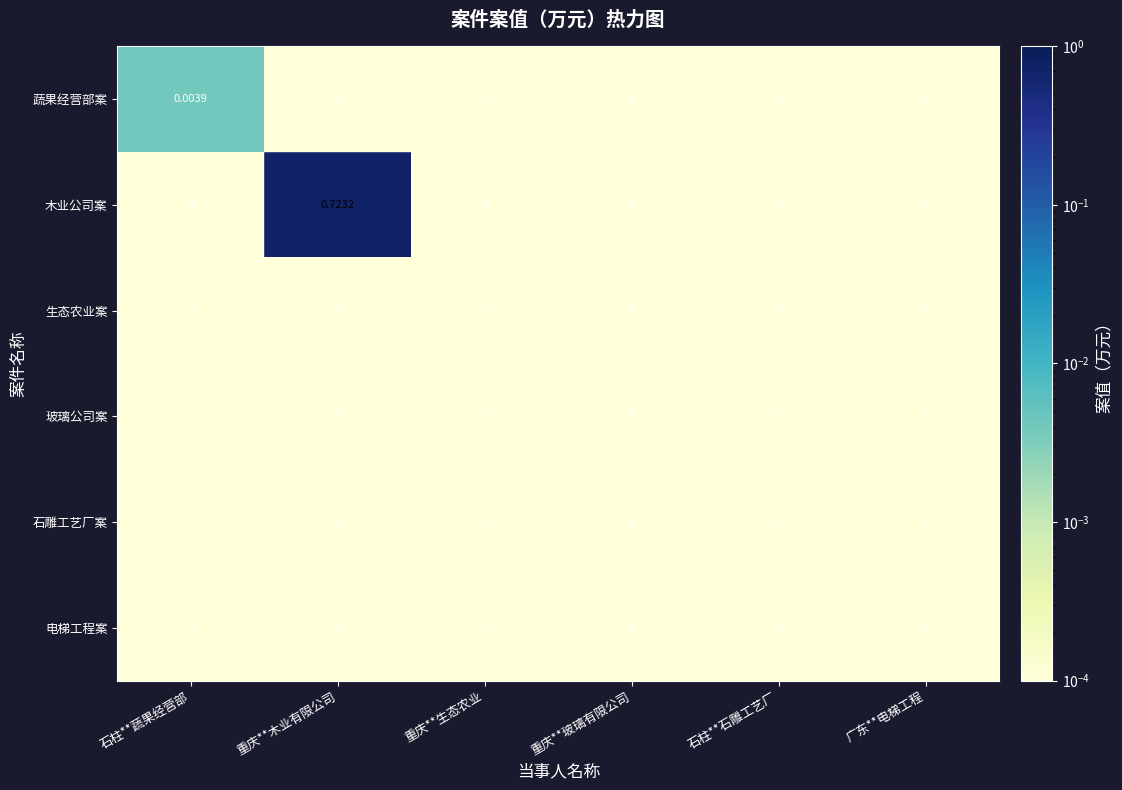

Which series changed the most between 石柱**蔬果经营部 and 重庆**木业有限公司?

木业公司案